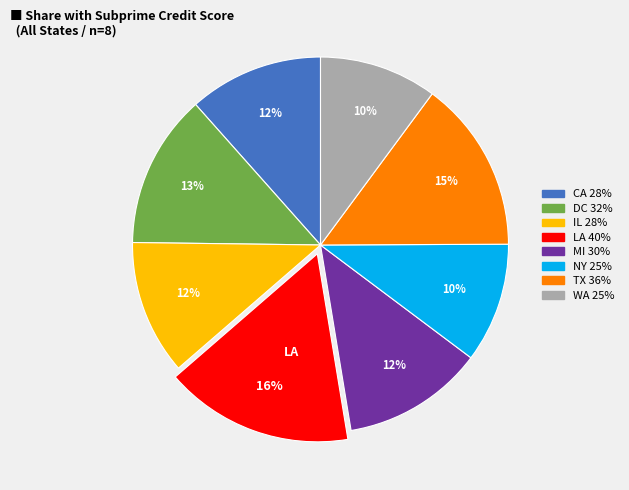

What is the ratio of the value at WA to the value at NY?

1.0